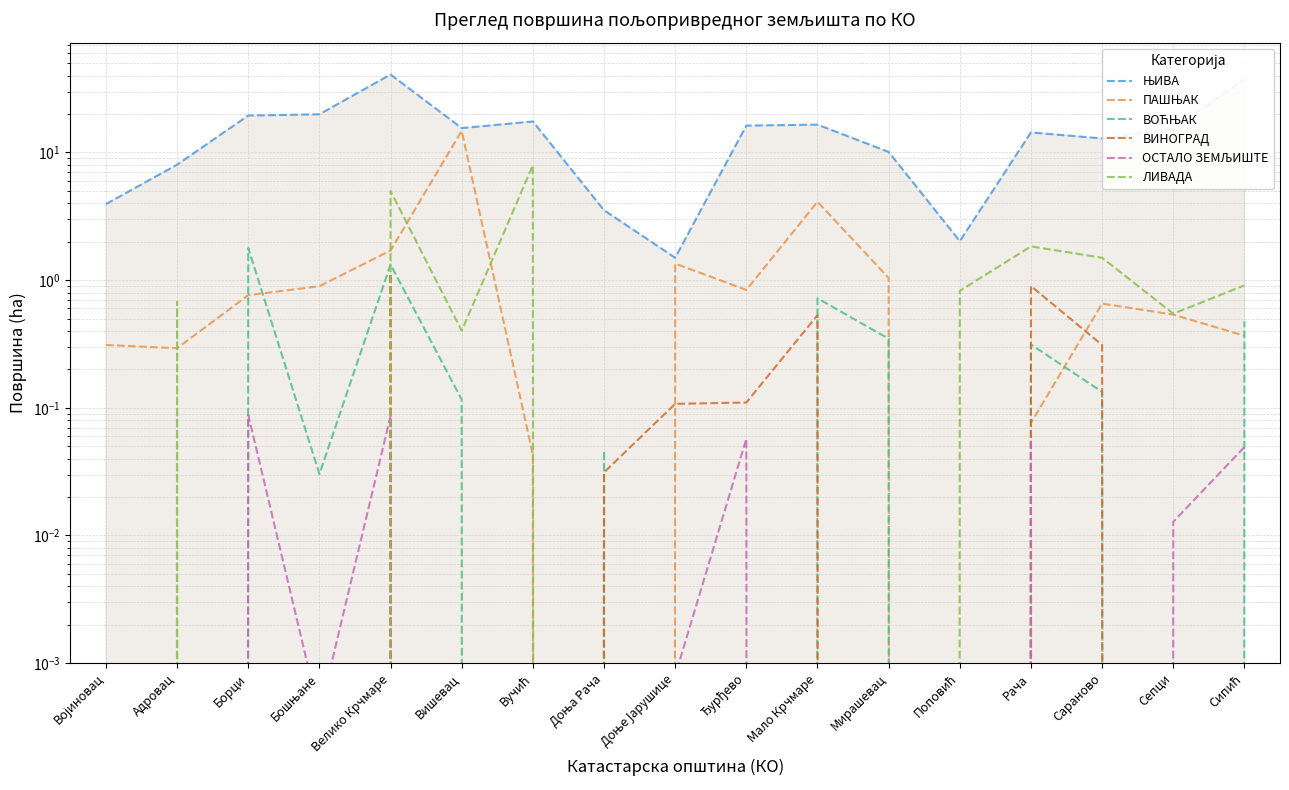

At which label does ЊИВА first exceed 15?

Борци